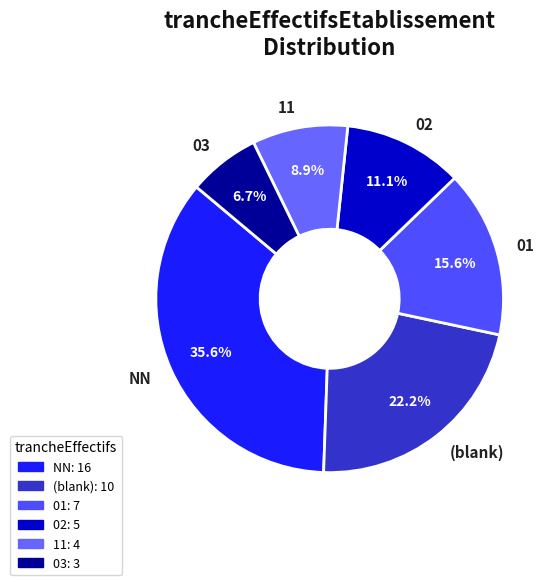

To the nearest percent, what is the combined percentage of 03 and 01?

22%